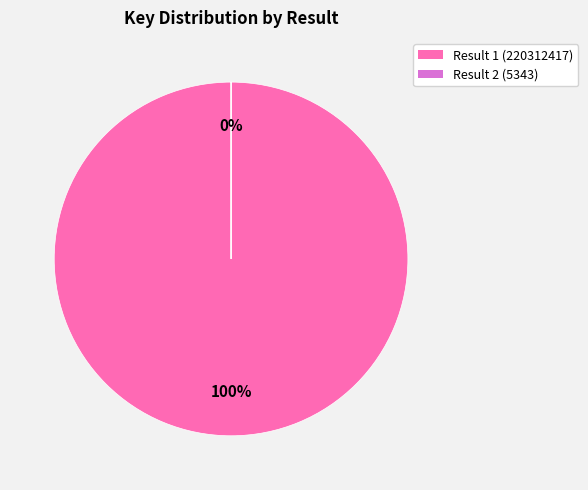

True or false: 5343 accounts for 1% of the total.

False